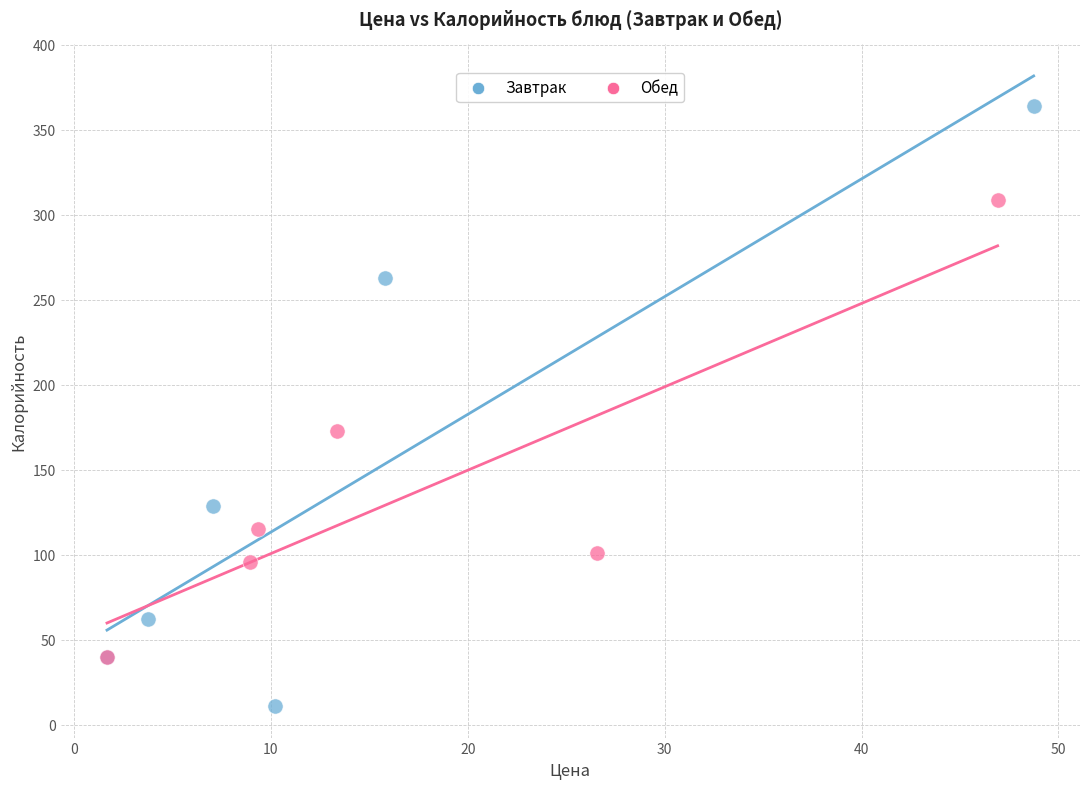

What are all the series names shown in the legend?

Завтрак, Обед